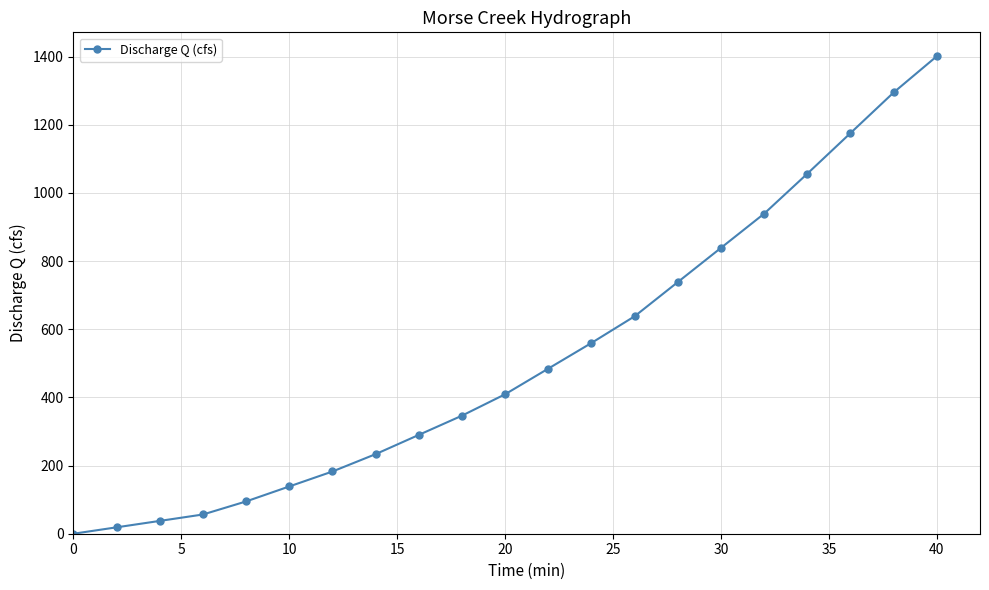

What is the value of the 5th point from the left?

94.8